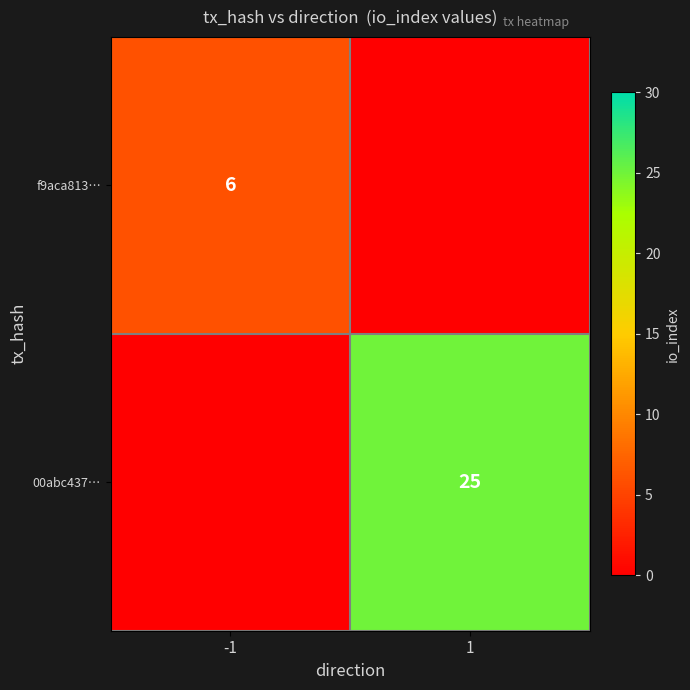

The 00abc437… series shows 25 at 1. True or false?

True